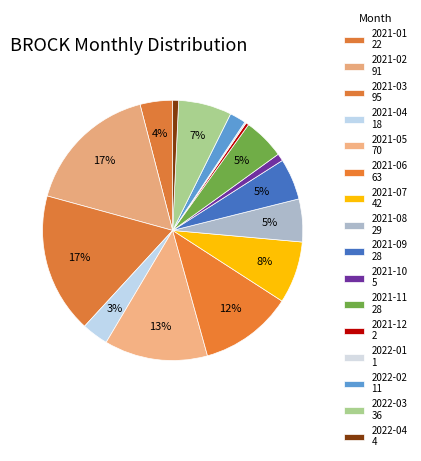

True or false: 2022-01 accounts for 0% of the total.

True